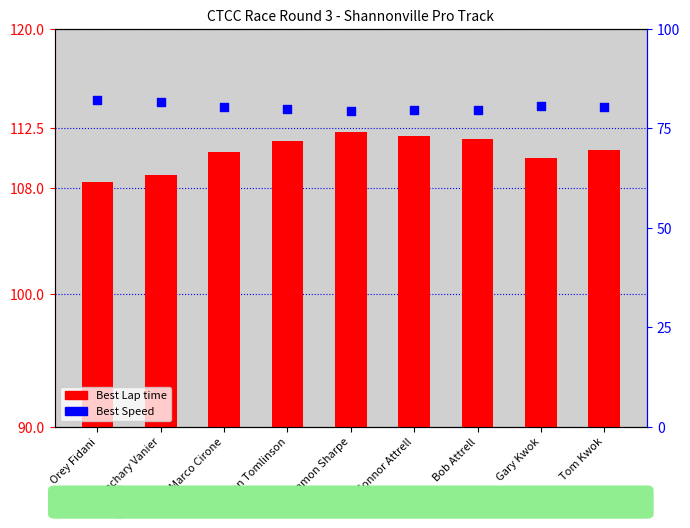

At which category is the sum across all series the highest?

Damon Sharpe